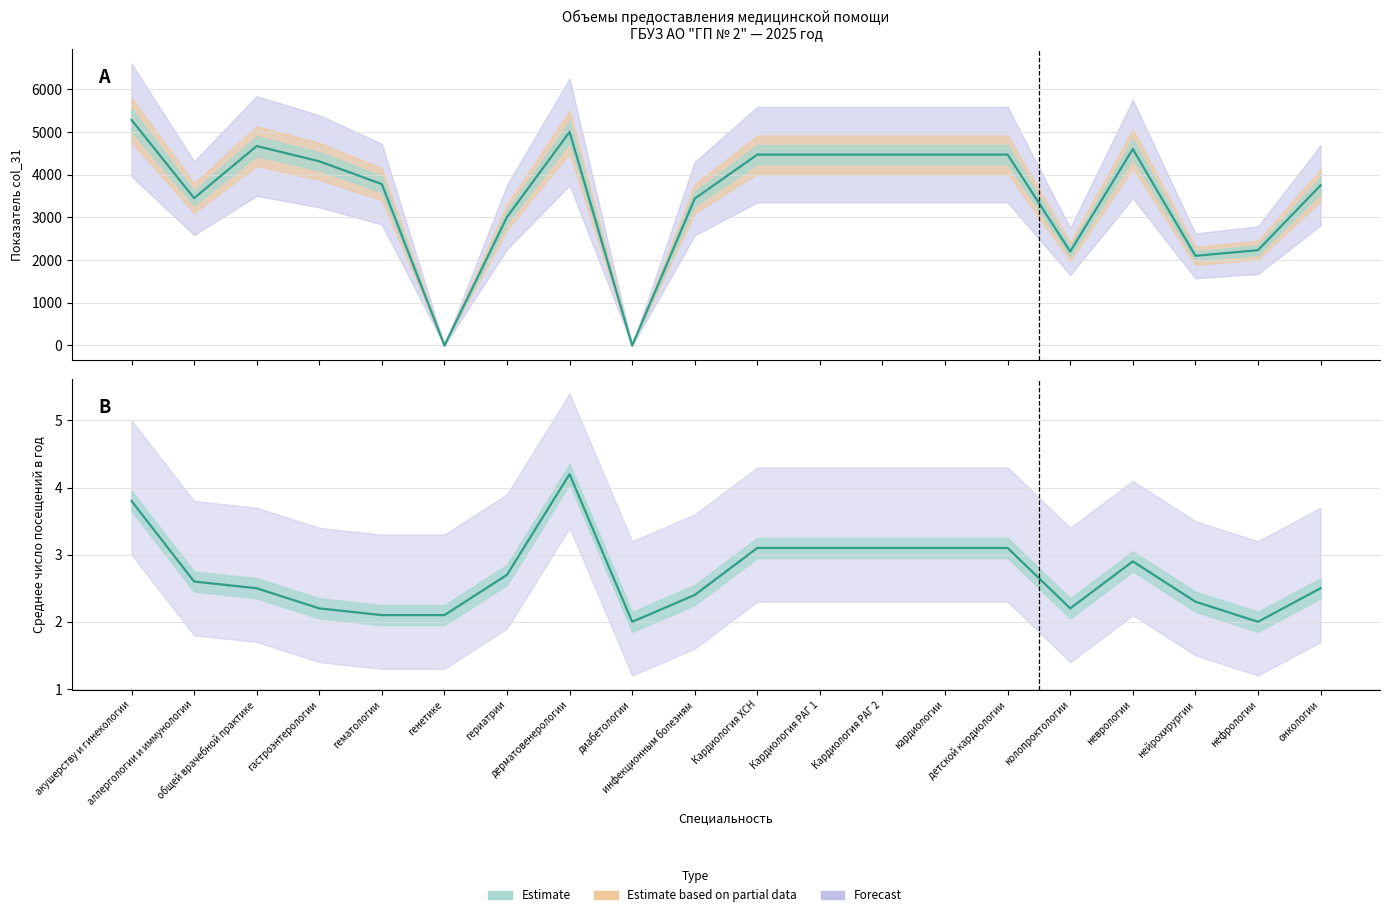

What is the label of the 18th point from the right?

общей врачебной практике